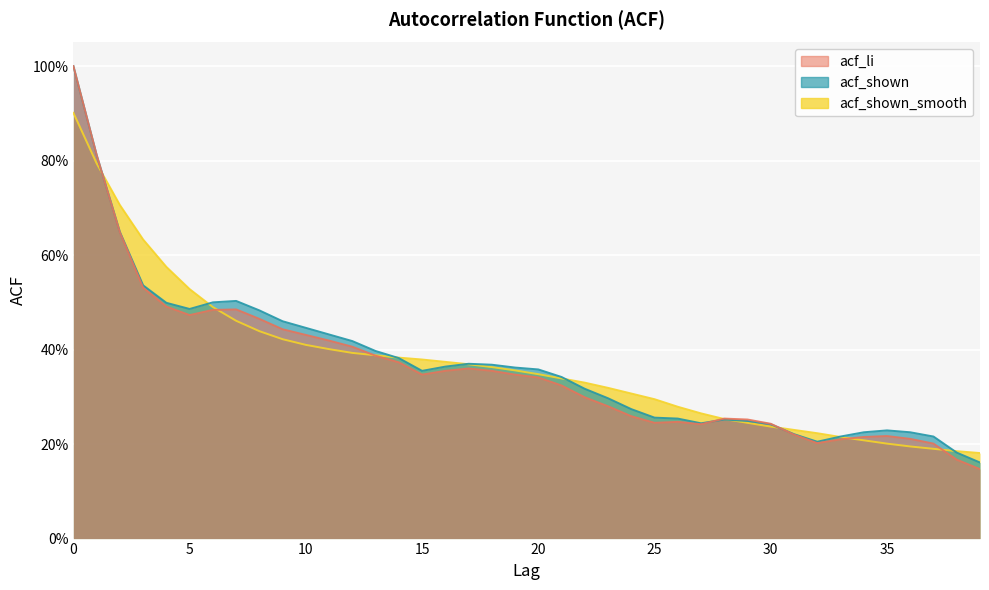

At how many categories does at least one series exceed 0?

40